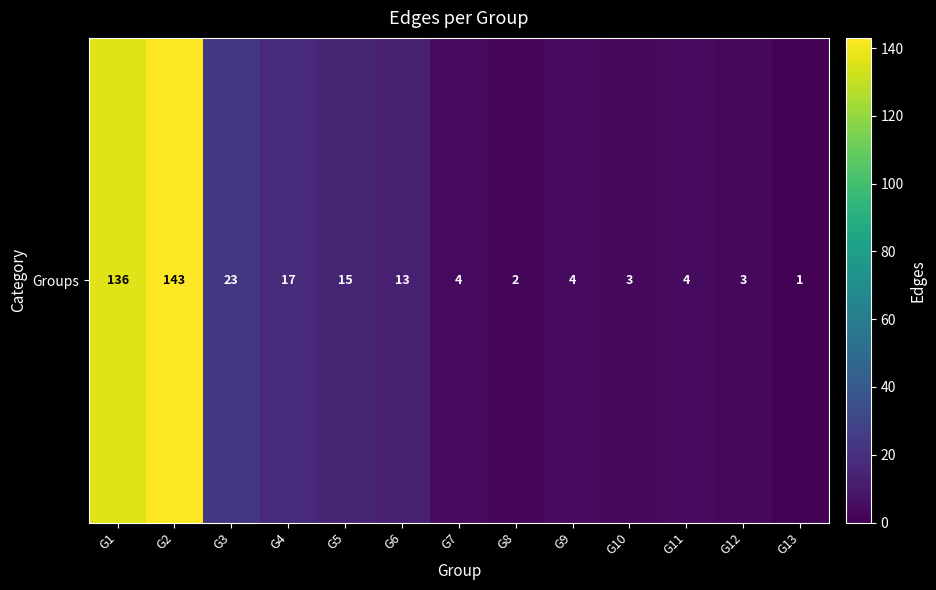

Count the number of categories in the chart.

13